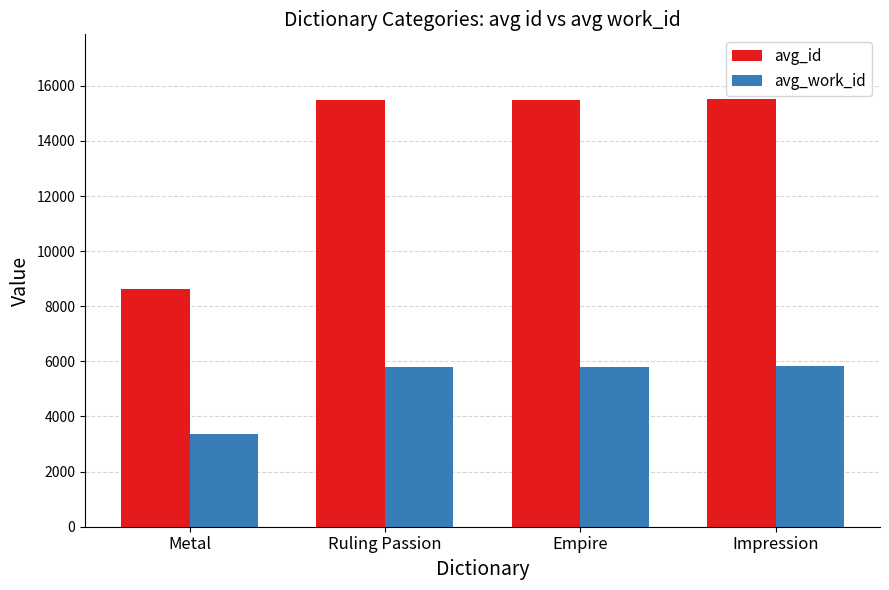

How many distinct data groups are displayed?

2